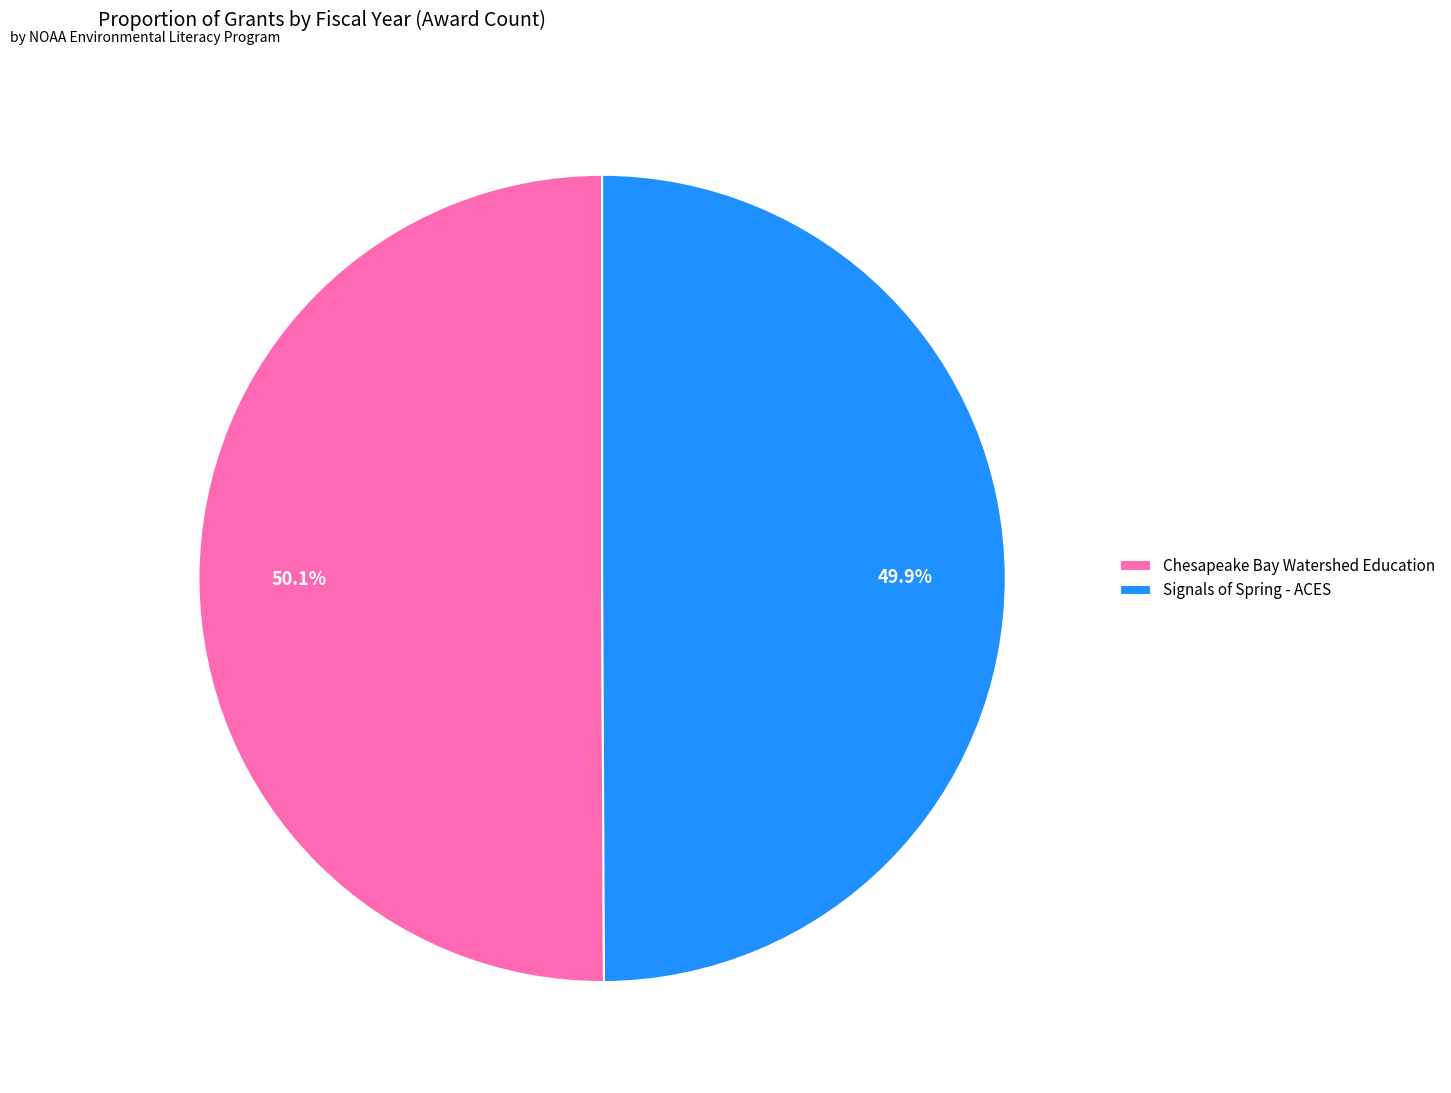

How many segments does this pie chart have?

2